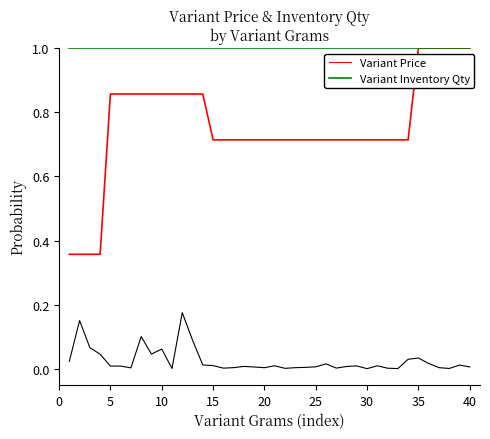

True or false: Variant Inventory Qty has more than 2 points higher than both neighbors.

False